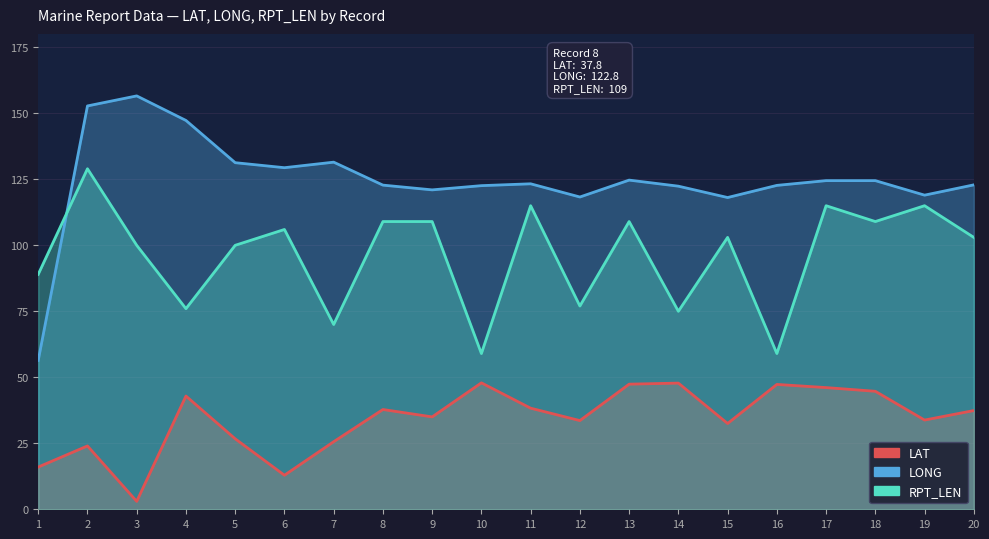

Is the value of LAT at 9 greater than the value of RPT_LEN at 16?

No